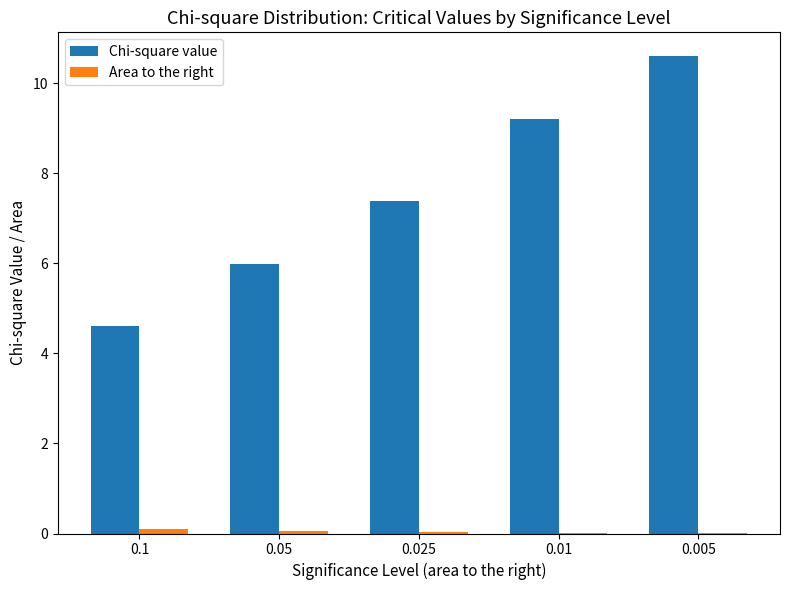

What is the maximum value for Chi-square value?

10.6